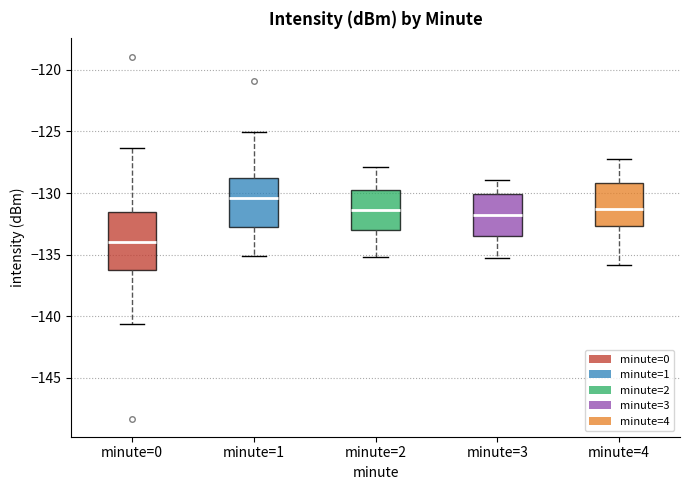

Which box is the tallest, from its lower edge to its upper edge?

minute=0